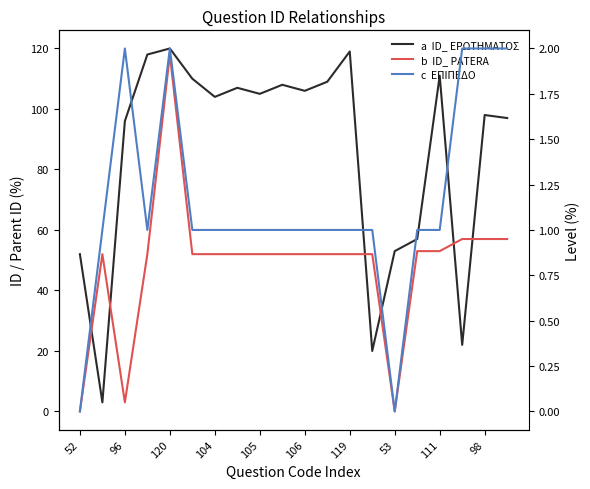

True or false: ΕΠΙΠΕΔΟ and ID_ PATERA cross at least once.

False